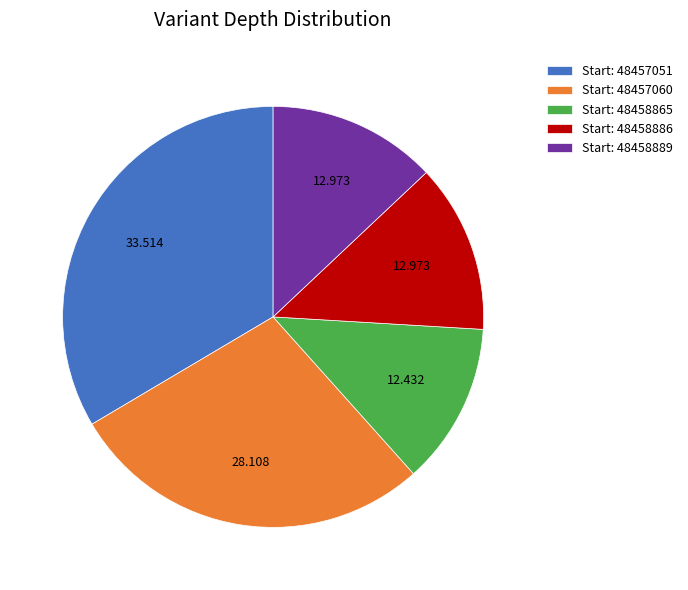

Which category has the smallest portion of the pie?

Start: 48458865